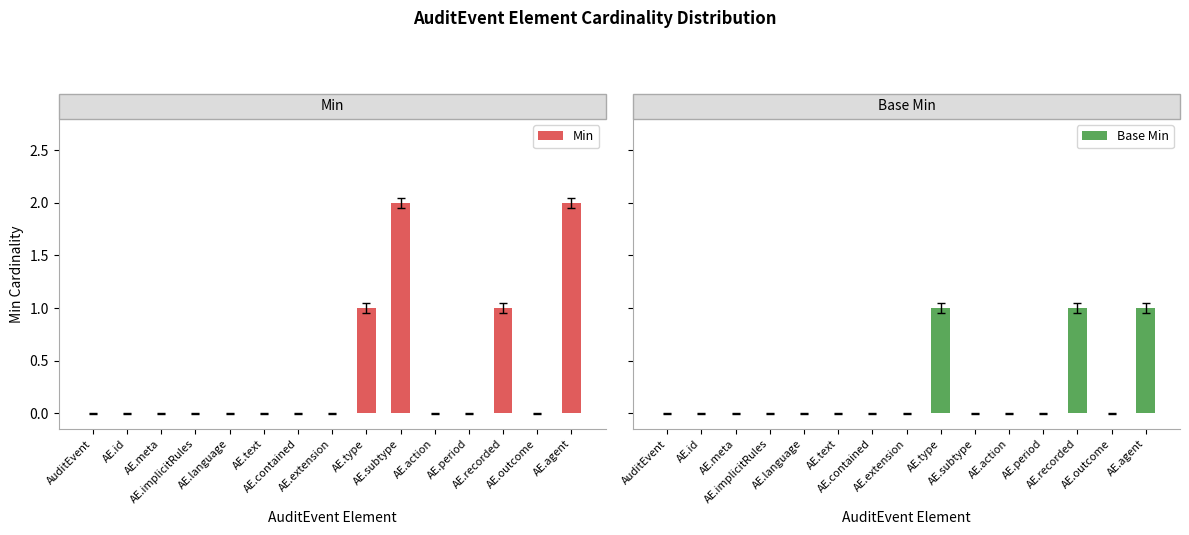

Which series has the widest spread of values?

Min